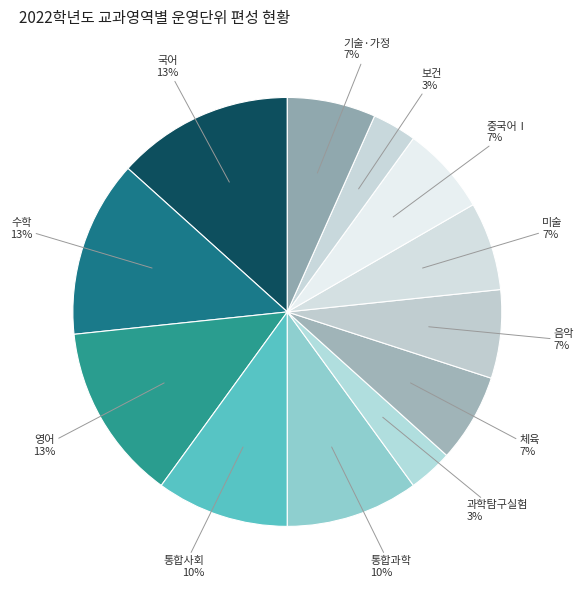

What is the smallest slice in the pie chart?

과학탐구실험